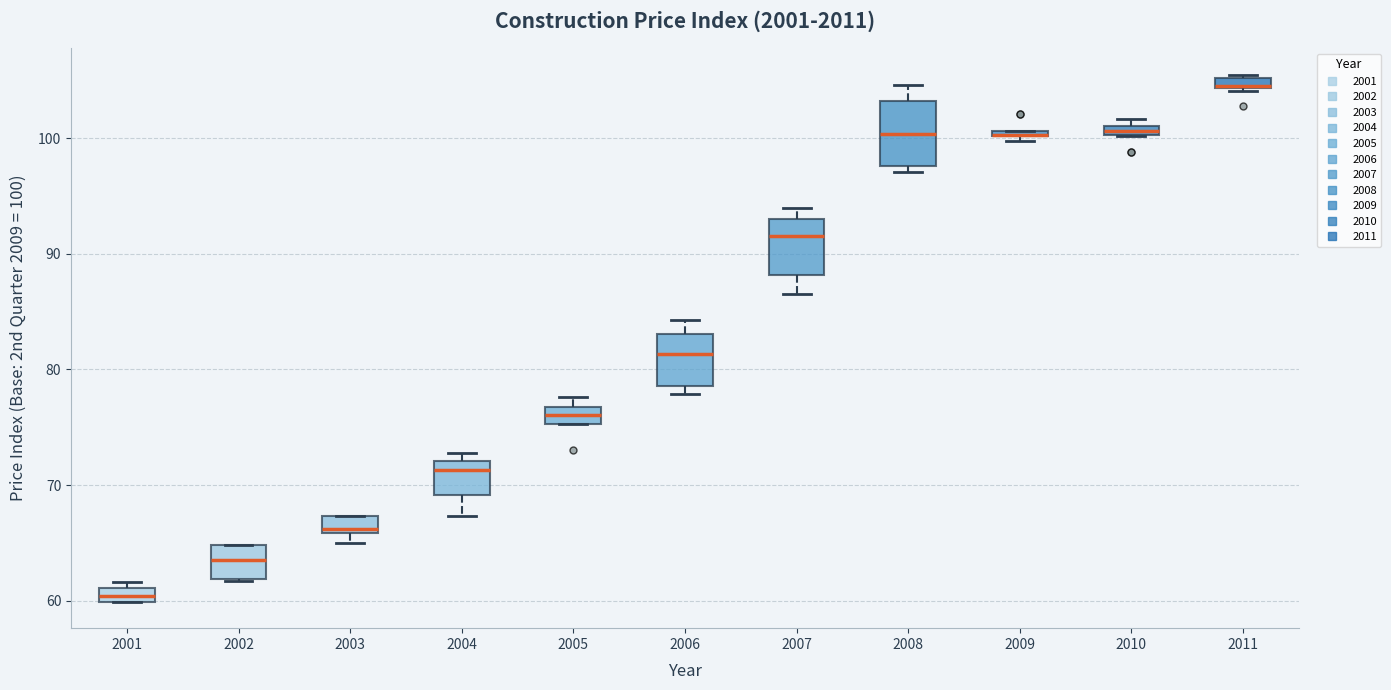

Where is the upper edge of the box at x = 2005 on the y-axis? The values are not printed on the chart, so give them approximately, as read against the axis.

77